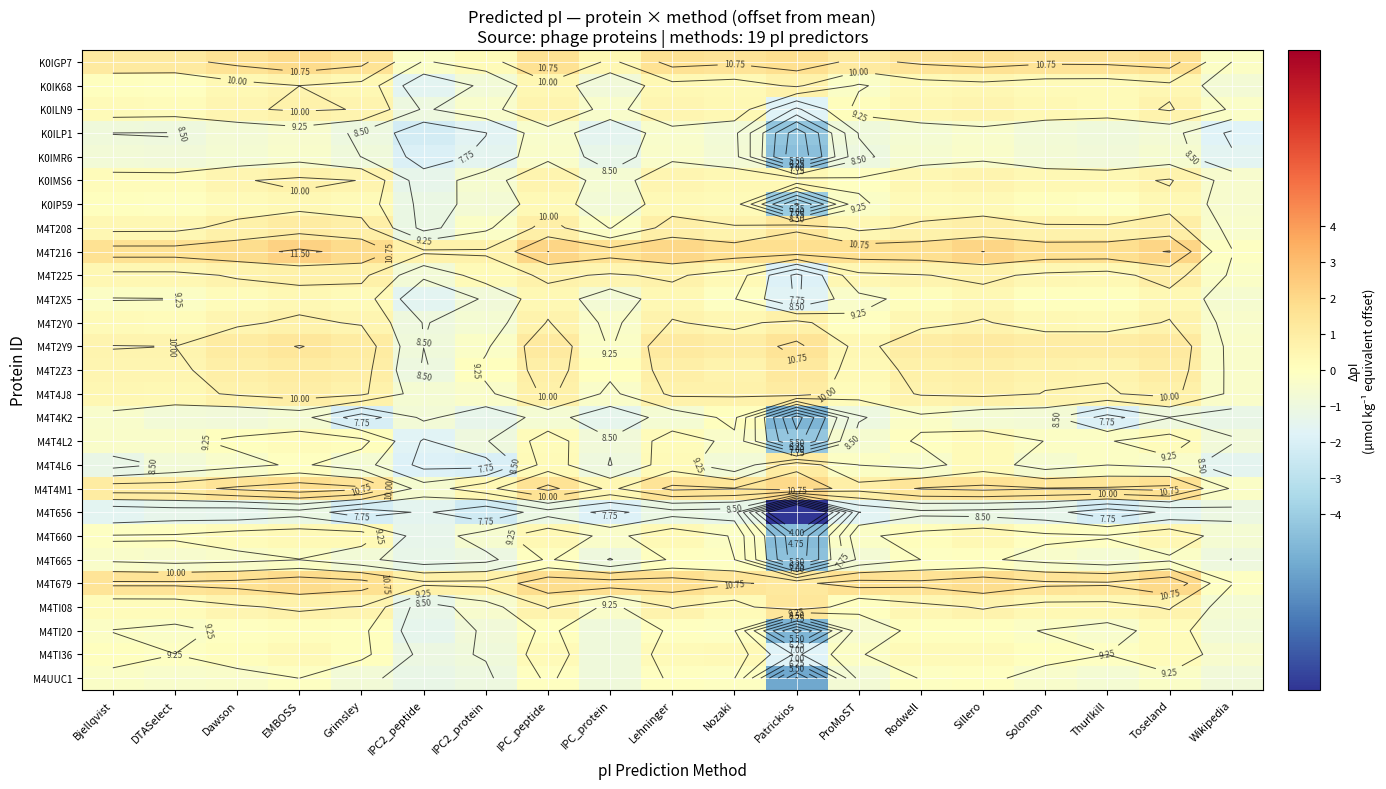

Count the number of categories in the chart.

19